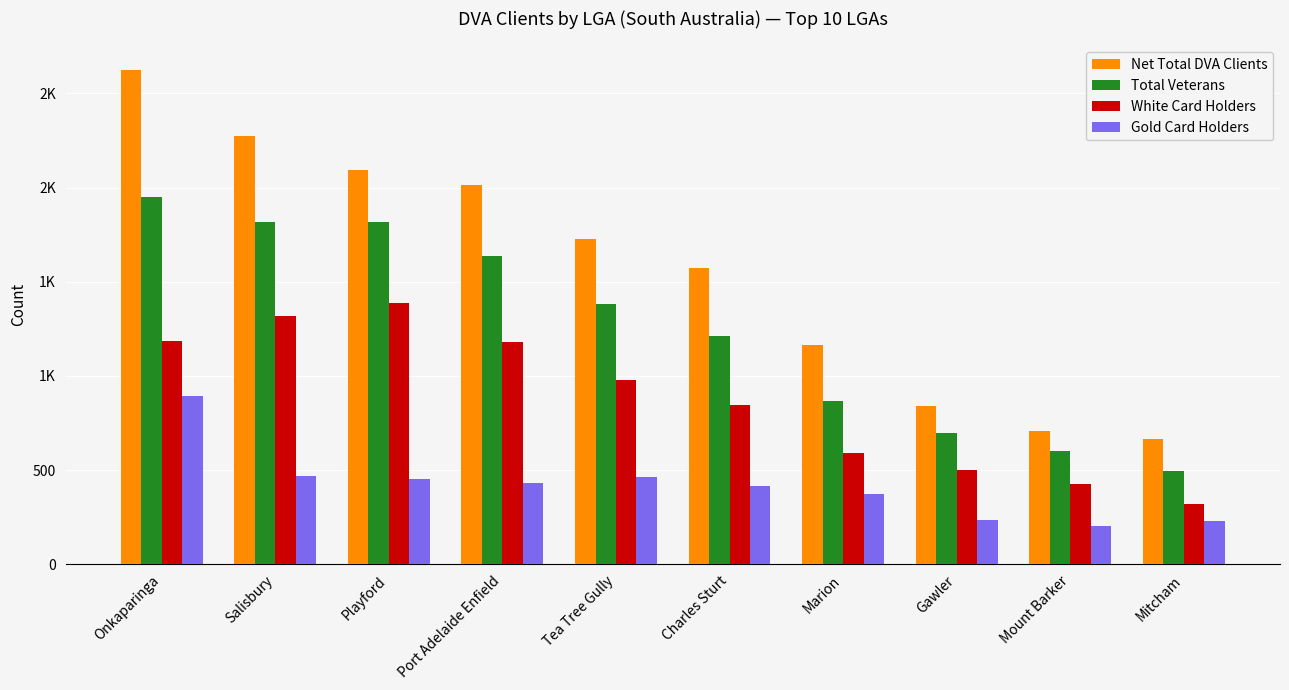

Is it true that White Card Holders equals 313 at Gawler?

False